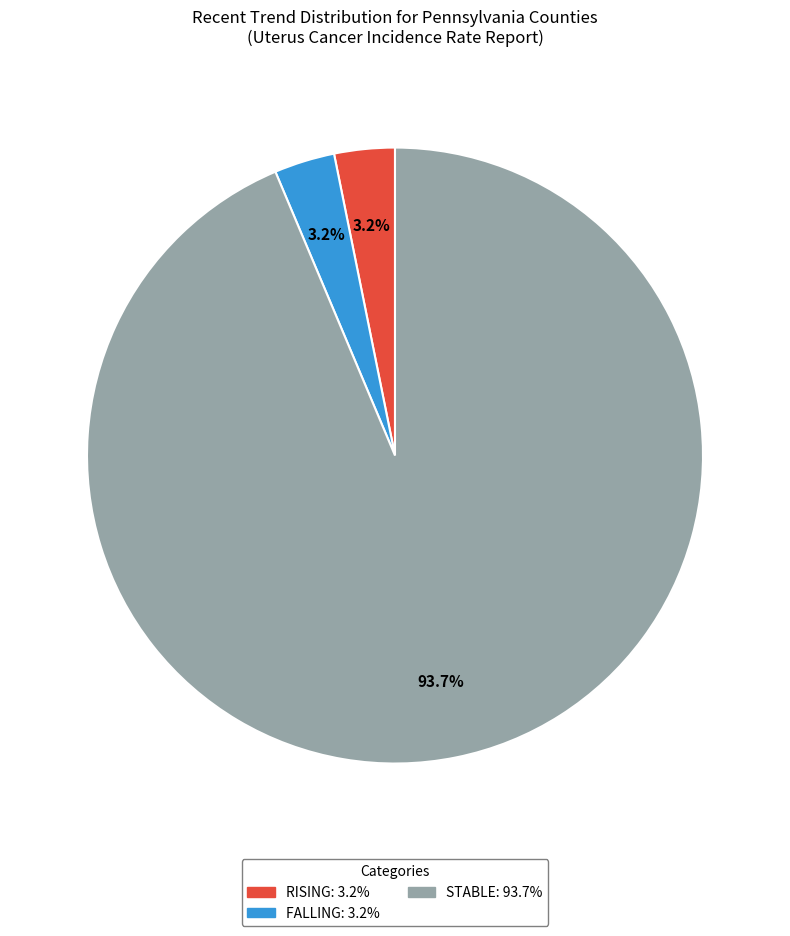

Does any single category account for the majority?

Yes